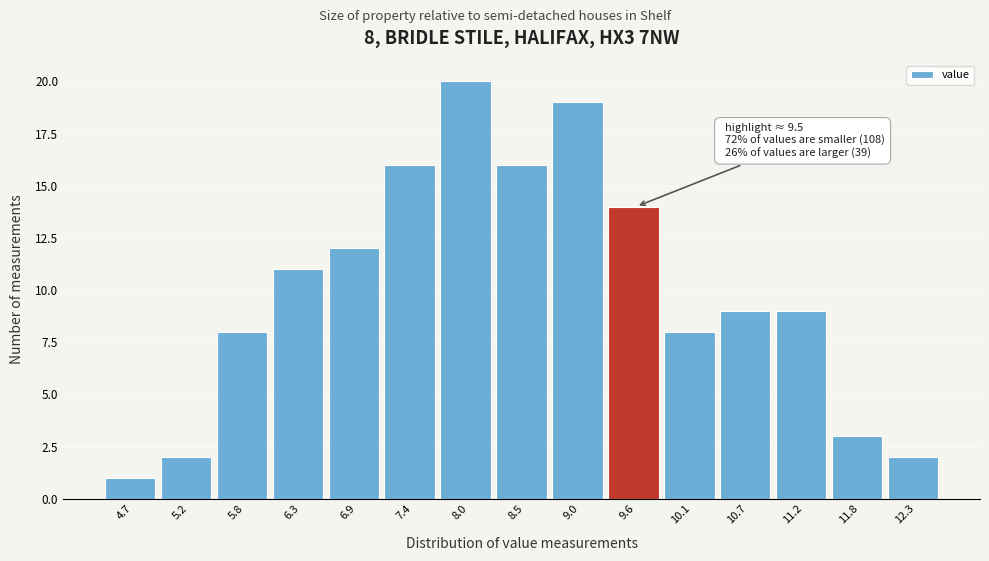

Over which range of the x-axis is the bar tallest?

7.7 to 8.2